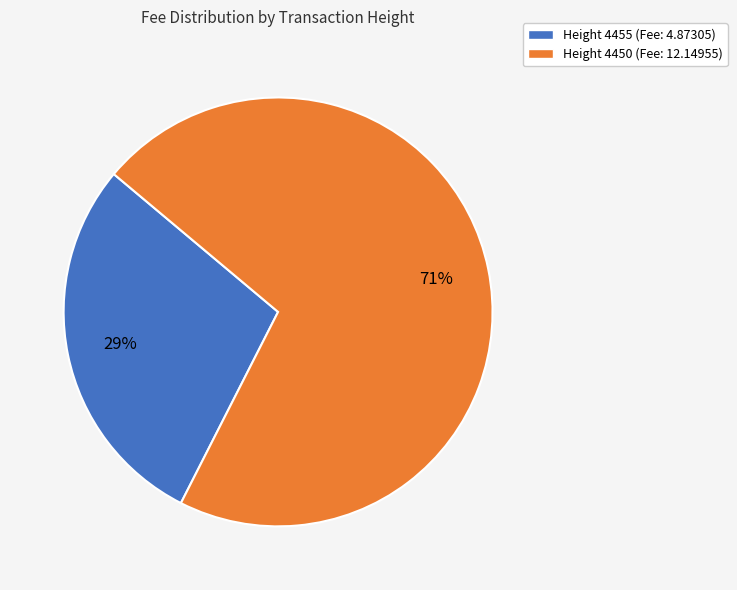

Between Height 4455 (Fee: 4.87305) and Height 4450 (Fee: 12.14955), which is larger?

Height 4450 (Fee: 12.14955)